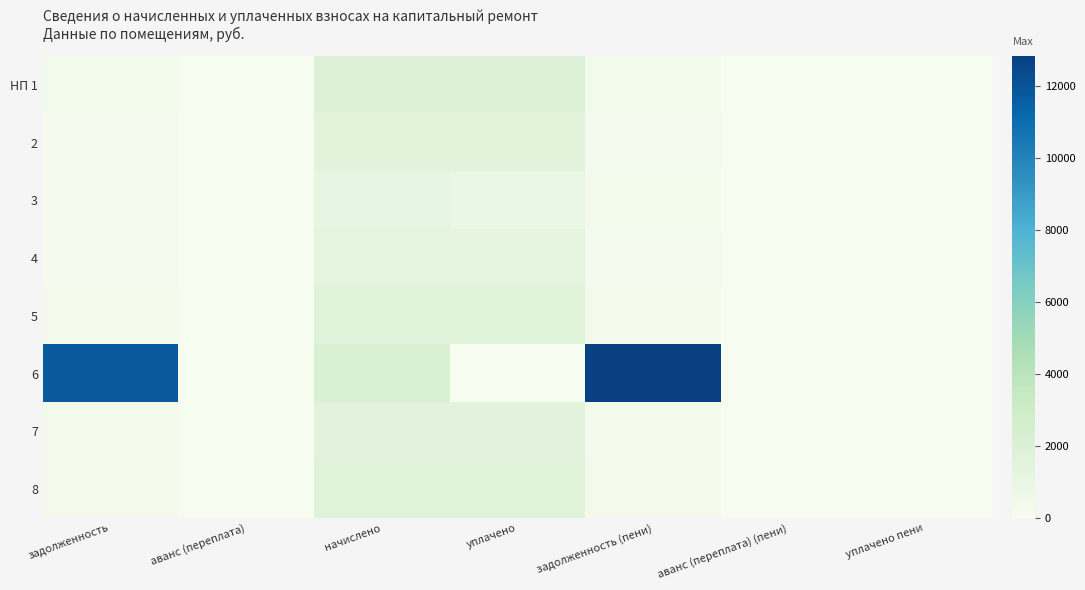

At which category is the sum across all series the highest?

задолженность (пени)